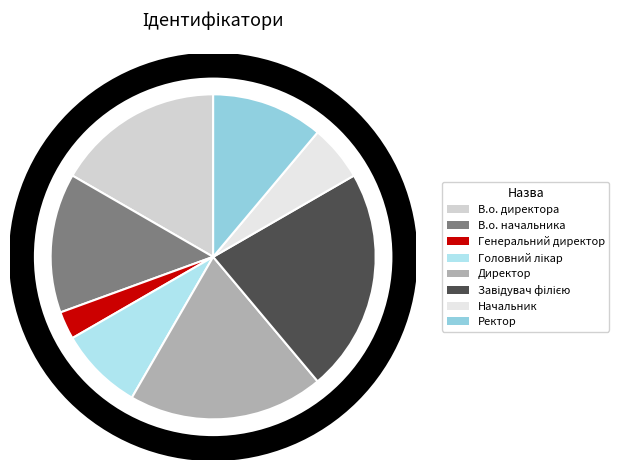

Count the number of slices in the pie.

8